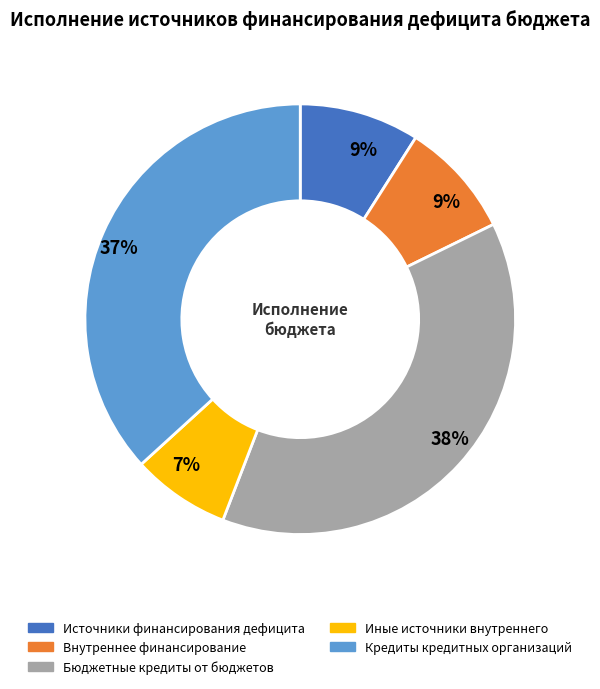

Is it true that Бюджетные кредиты от бюджетов is 27% of the pie?

False